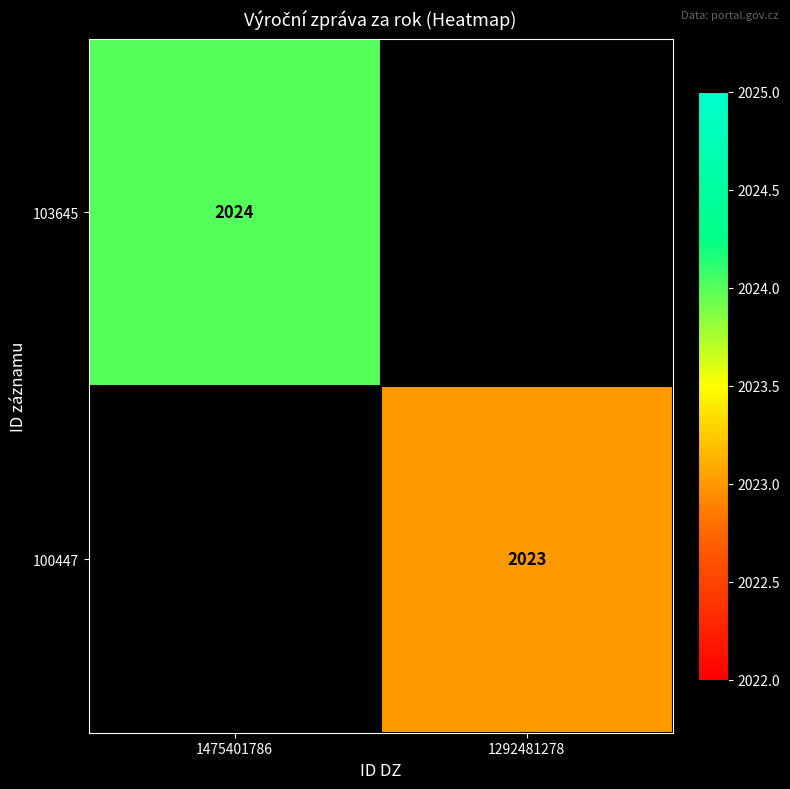

True or false: 100447 has a value of 3347 at 1292481278.

False